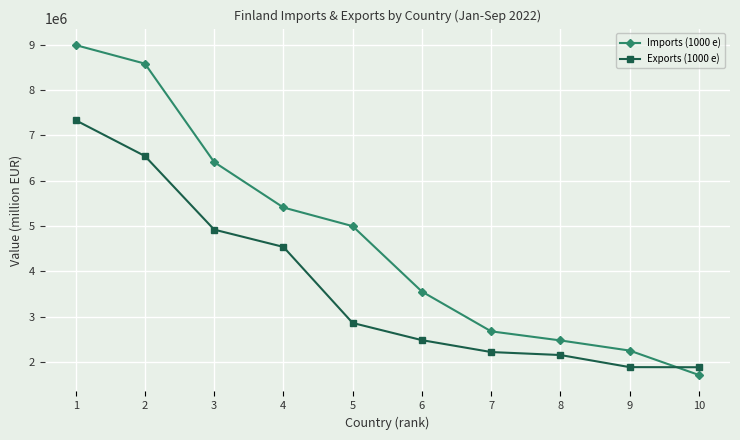

What is the smallest value displayed?

1714308